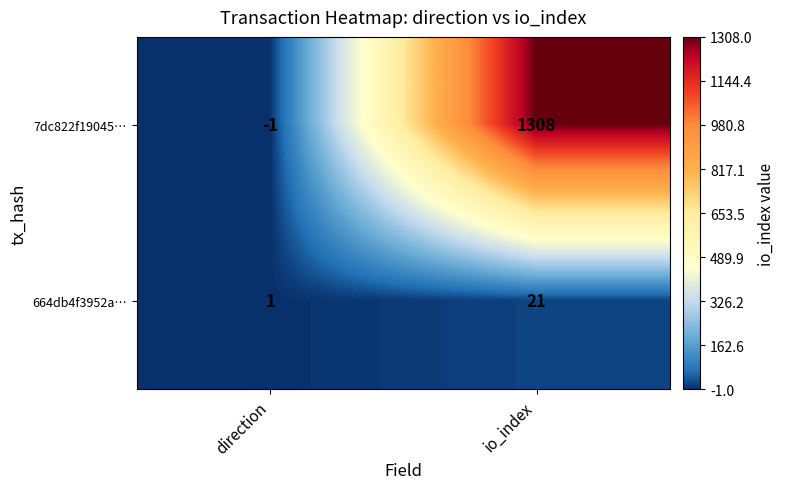

Which label corresponds to the smallest value in the chart?

direction